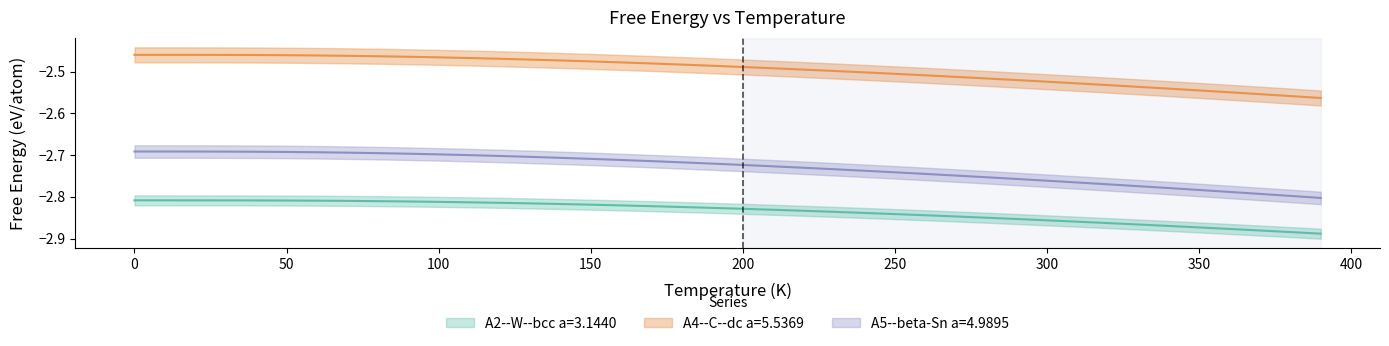

Between 60 and 340, which series saw the biggest shift?

A5--beta-Sn a=4.9895